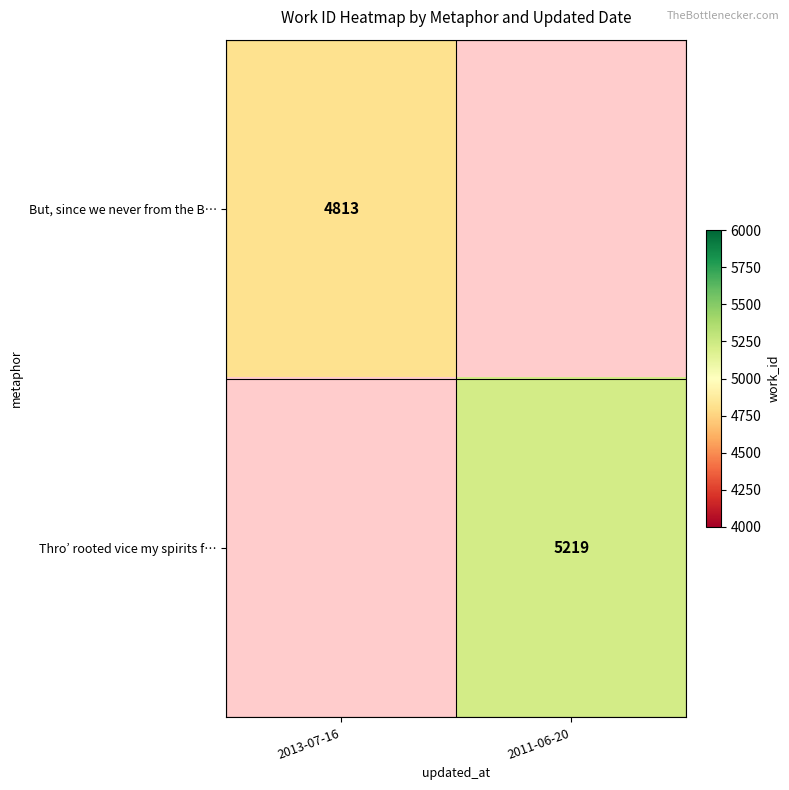

At which category does the chart reach its minimum across all series?

2013-07-16